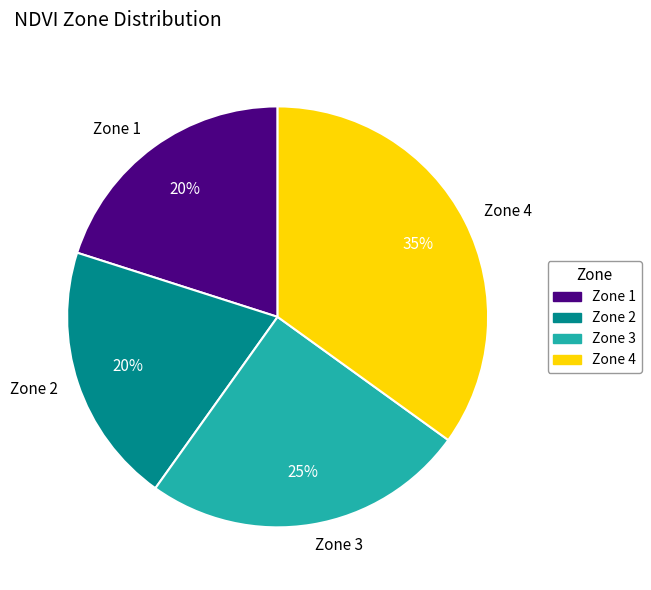

How many segments does this pie chart have?

4